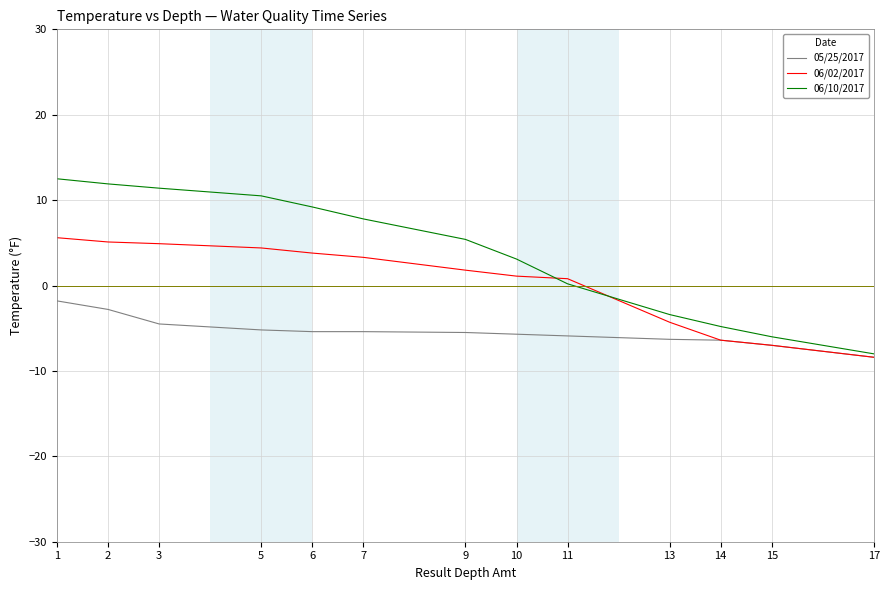

Between 13 and 17, which series saw the biggest shift?

06/10/2017